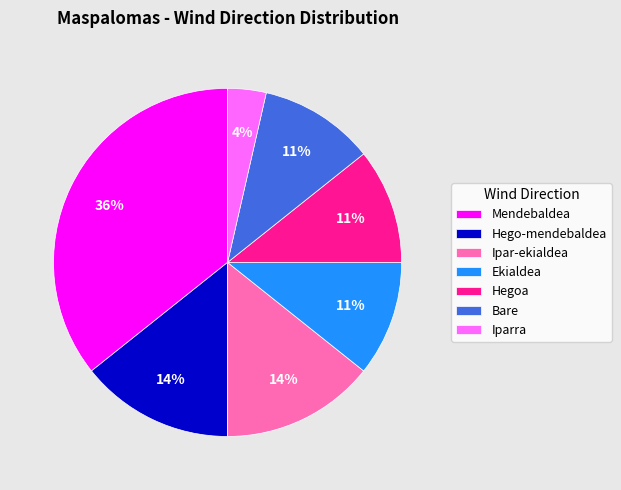

To the nearest percent, what is the average slice percentage?

14%